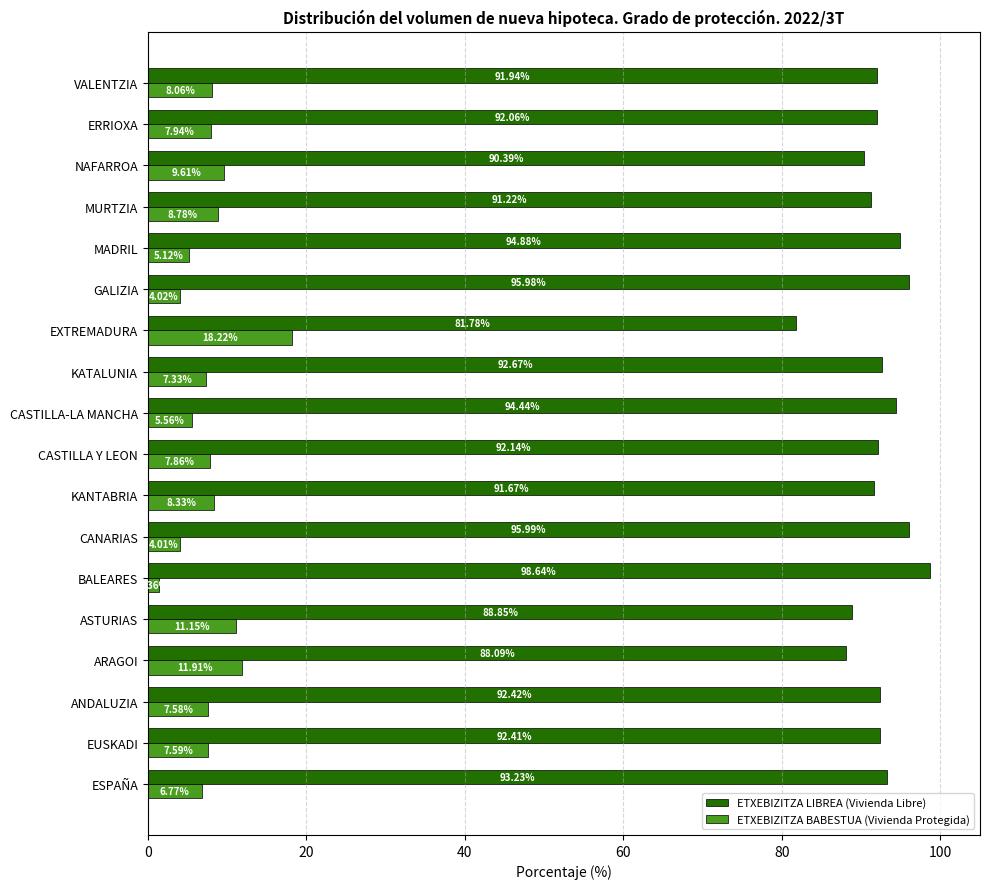

Where is ETXEBIZITZA BABESTUA (Vivienda Protegida) nearest to the value 9?

MURTZIA